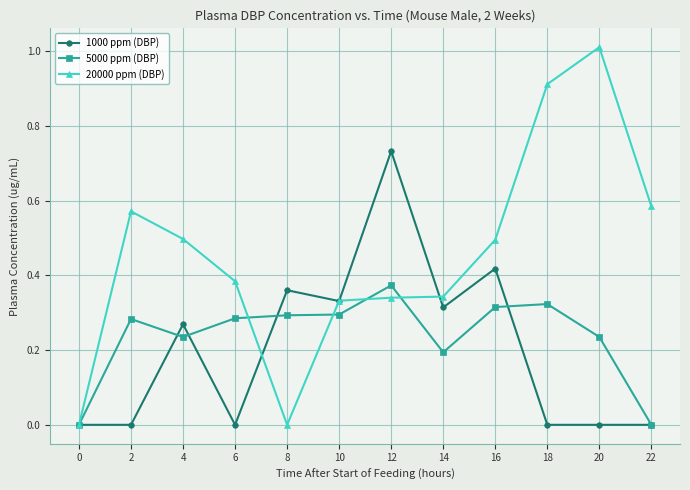

The 1000 ppm (DBP) series shows 0.0 at 2. True or false?

True